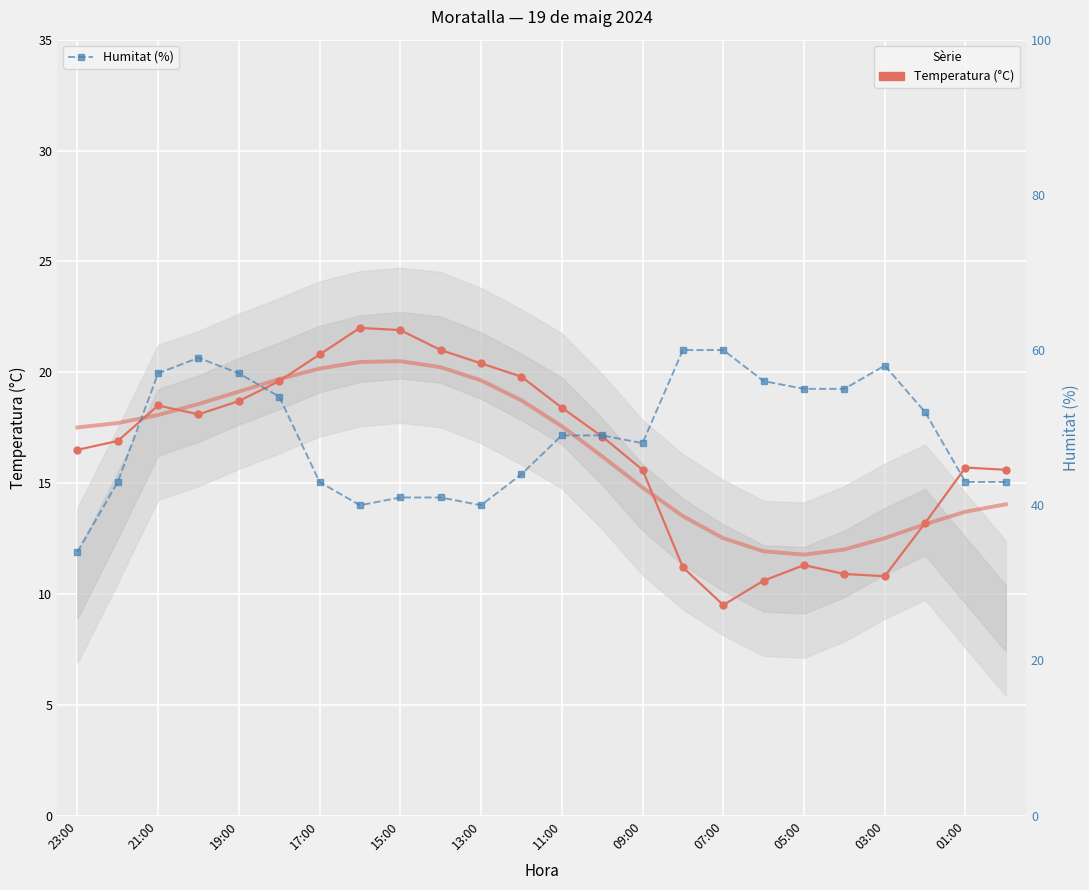

Which series has the widest spread of values?

Humitat (%)